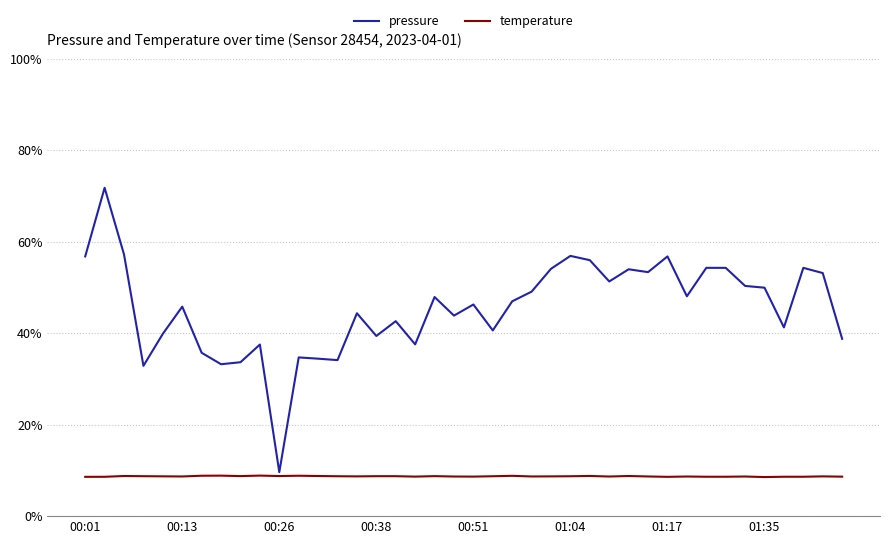

What is the greatest value displayed?

71.8